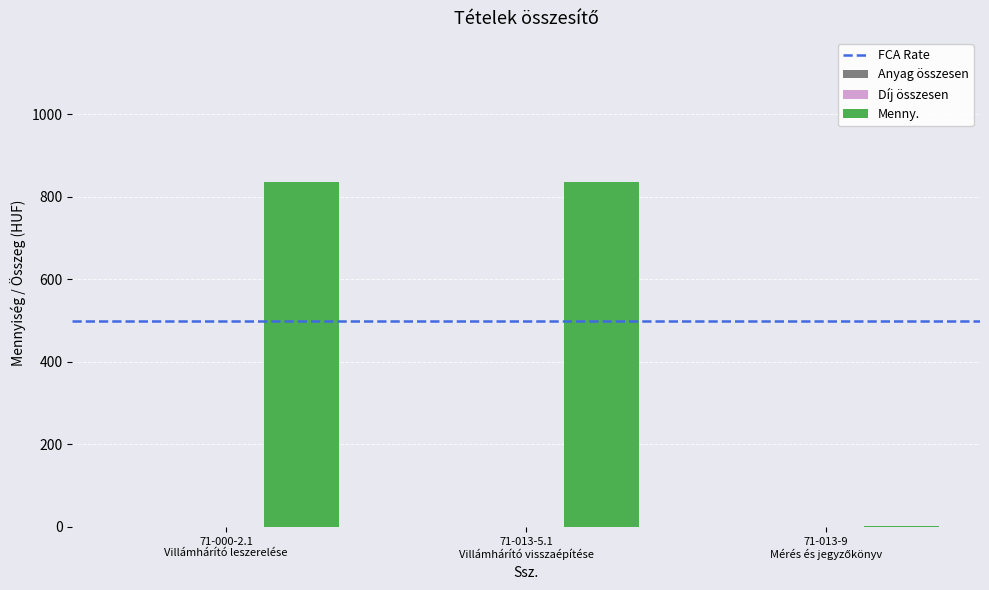

What is the maximum value shown in the chart?

835